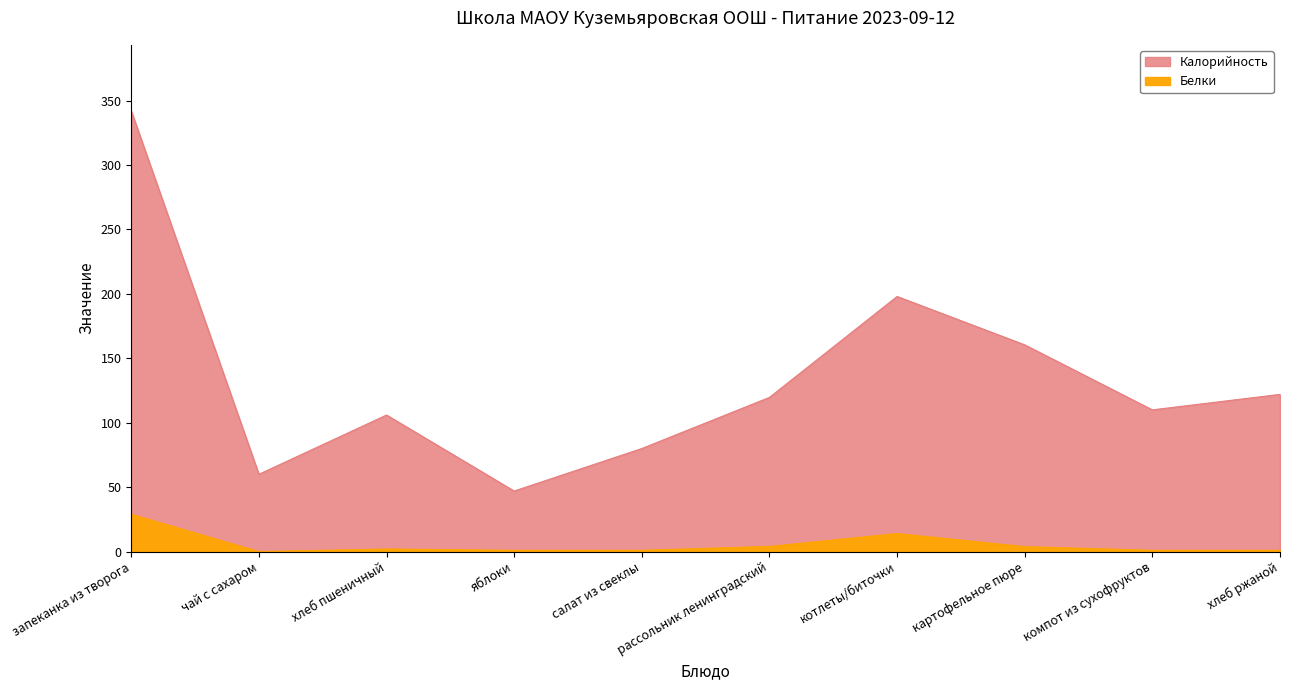

Which has a higher value, яблоки or рассольник ленинградский?

рассольник ленинградский